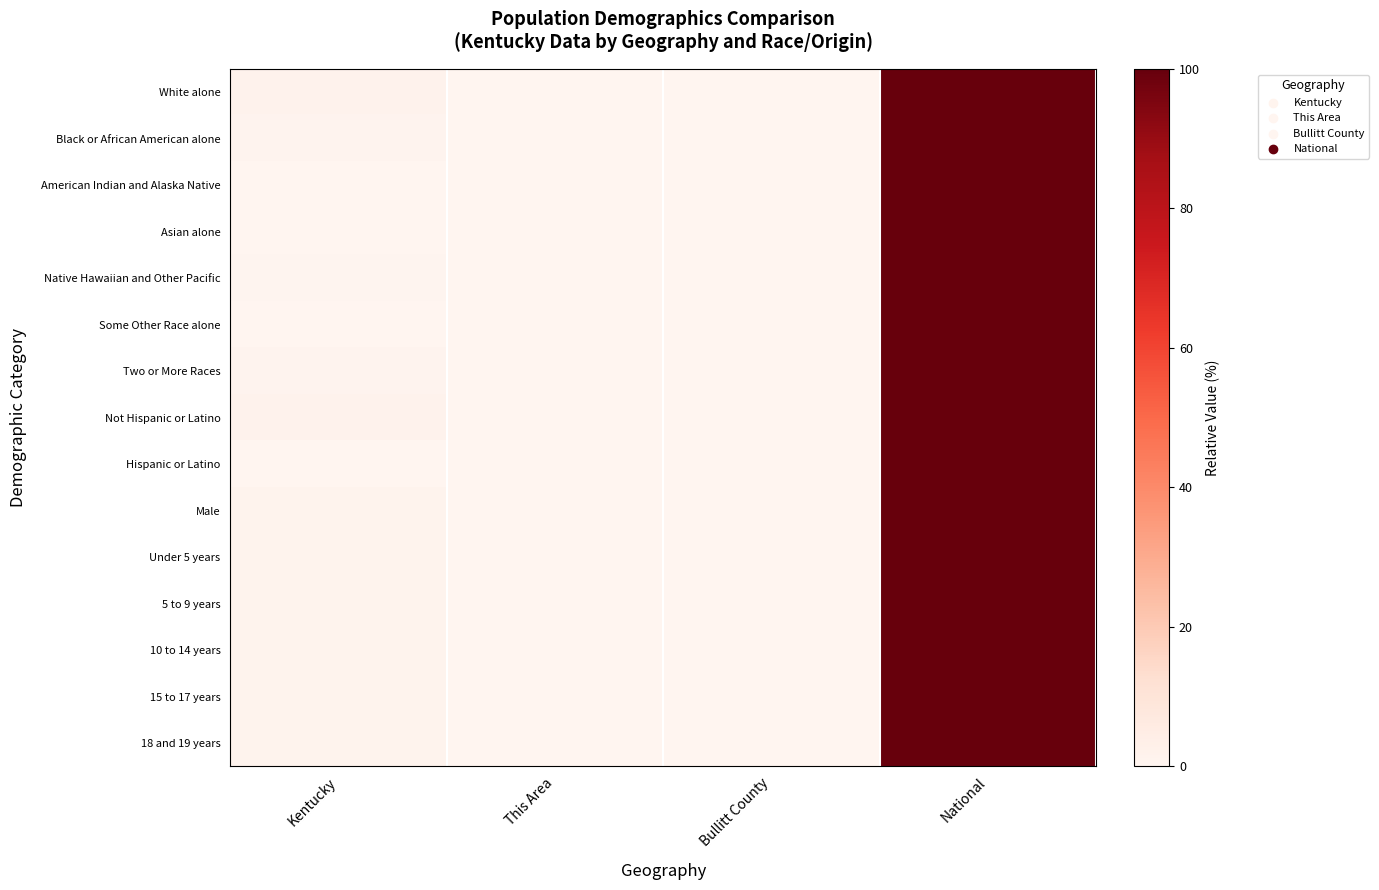

What is the total value across all series at Kentucky?

15.0